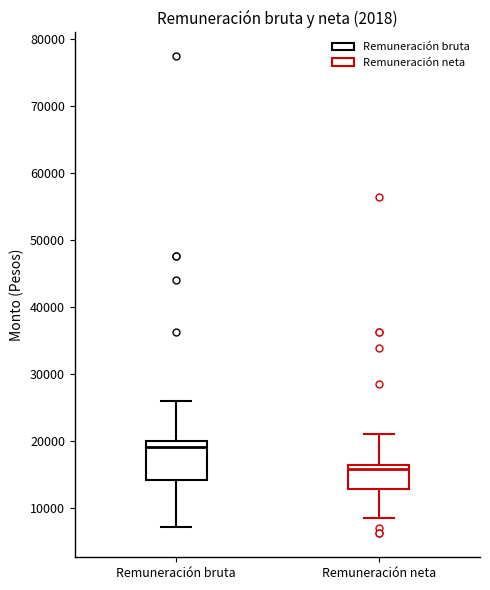

Reading left to right, transcribe this box plot: for each box, give where its median line is, the range the box spans, and where its two whiskers end, as read against the y-axis. The values are not printed on the chart, so give them approximately, as read against the axis.

Remuneración bruta: median 19000, box 14000 to 20000, whiskers 7000 to 26000
Remuneración neta: median 16000 (just below the box's upper edge), box 13000 to 16000, whiskers 8000 to 21000